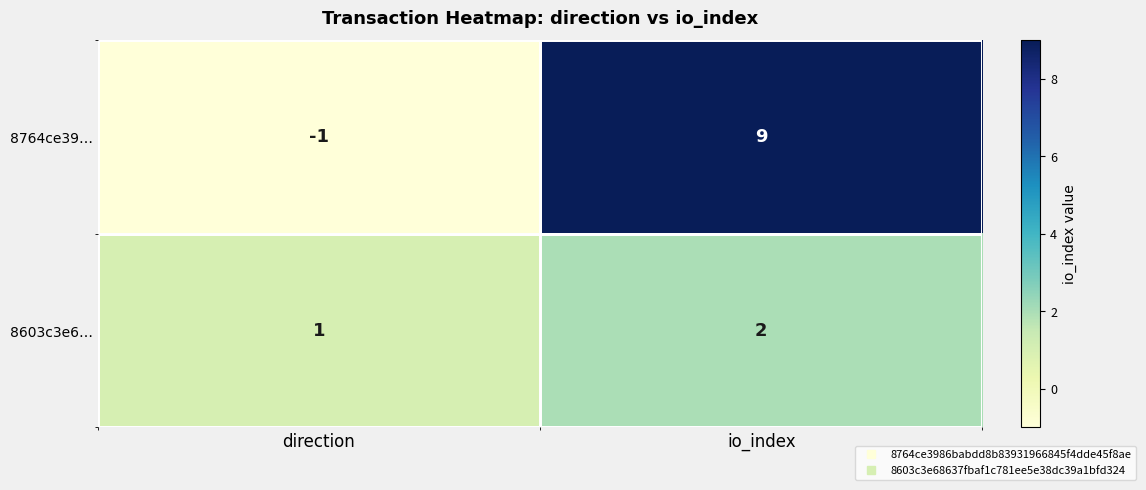

What is the difference between the maximum and minimum values in the 8764ce39… series?

10